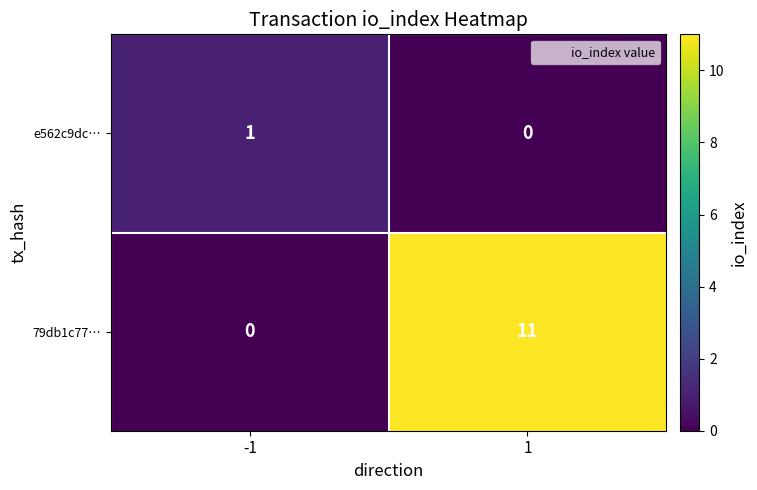

Rank the series by their maximum value, from highest to lowest.

79db1c77…, e562c9dc…